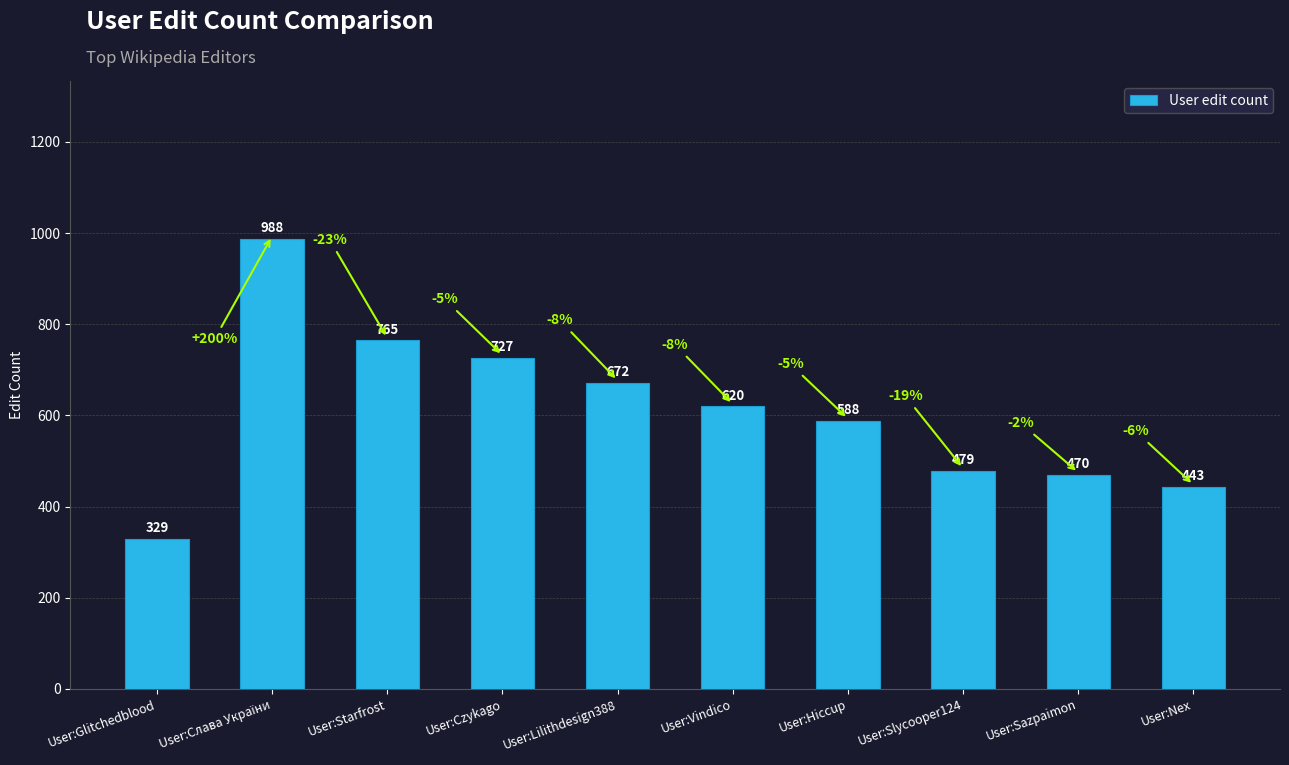

The chart shows a value of 387 at User:Starfrost. True or false?

False